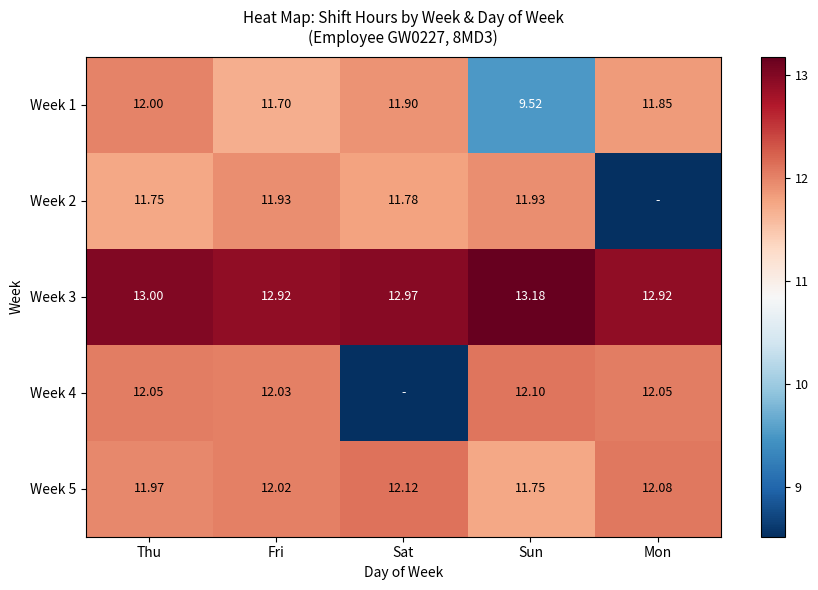

Rank the categories by Week 5 value from highest to lowest.

Sat, Mon, Fri, Thu, Sun